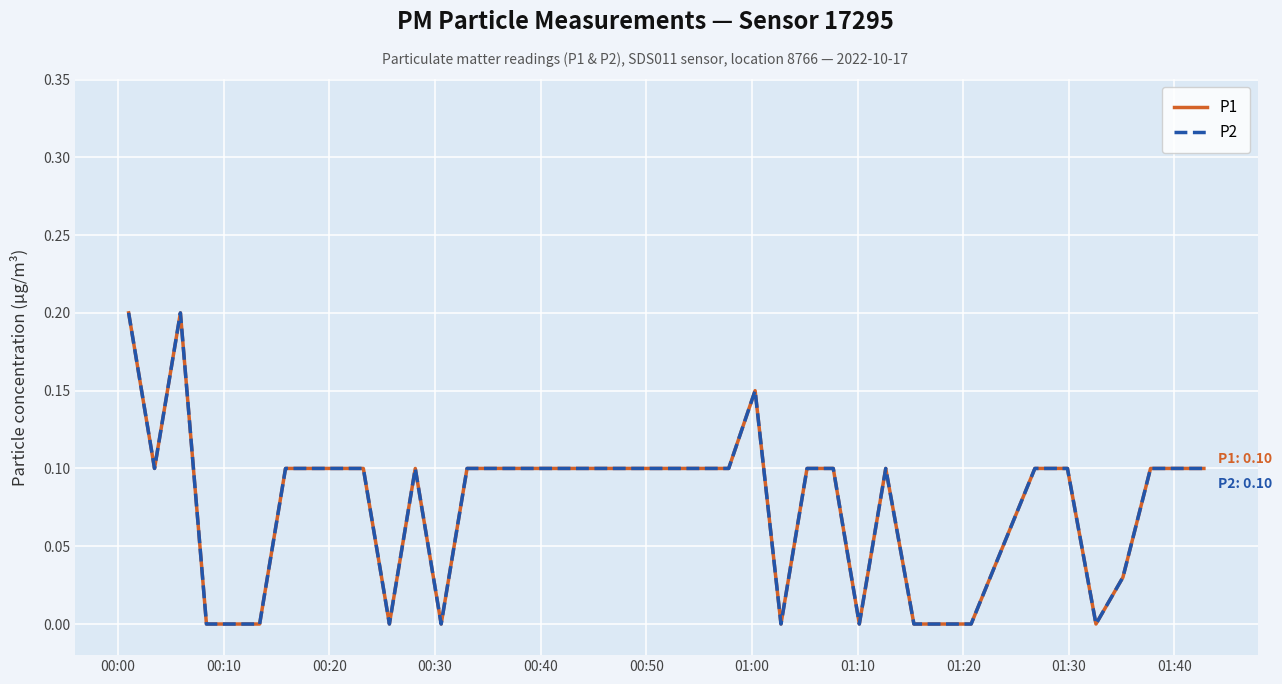

What is the greatest value displayed?

0.2